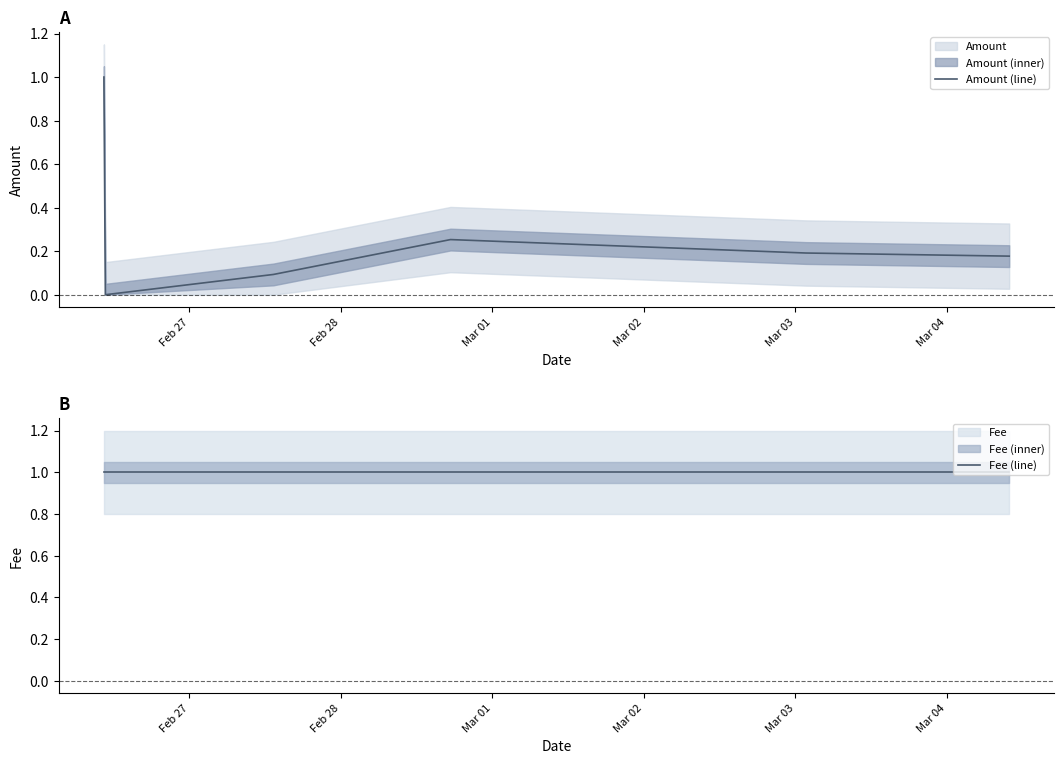

The value of Fee (line) at Feb 28 is 1.7. True or false?

False